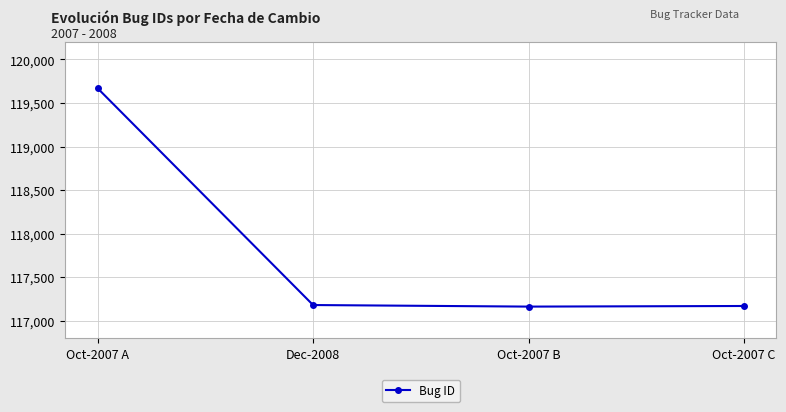

Between Oct-2007 B and Oct-2007 A, which is larger?

Oct-2007 A